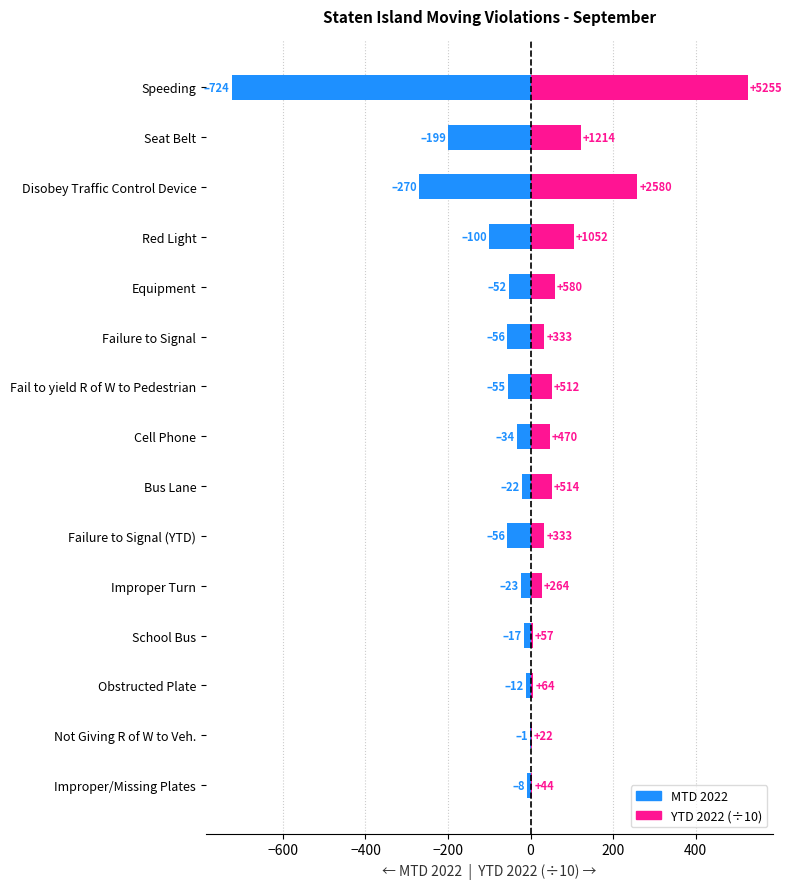

How many series are shown in this chart?

2